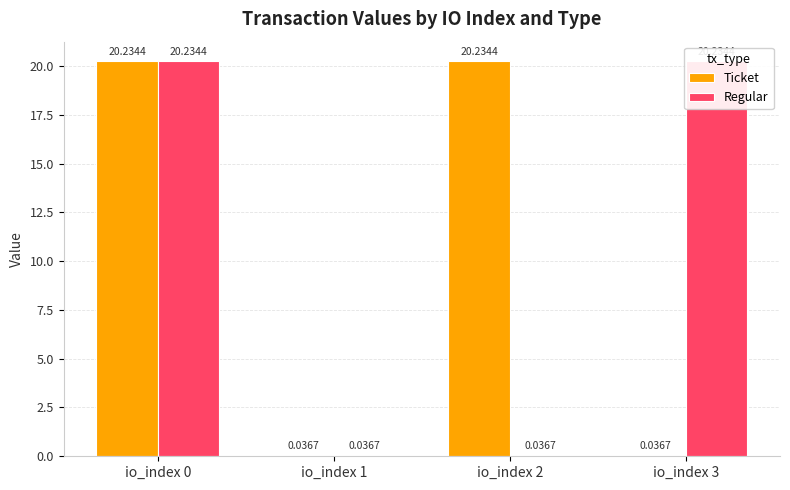

What is the difference between the Ticket values at io_index 2 and io_index 3?

20.2